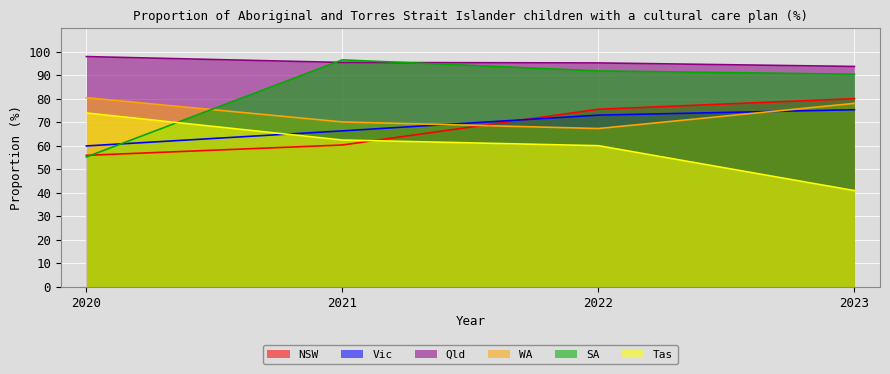

Which series changed the most between 2022 and 2023?

Tas